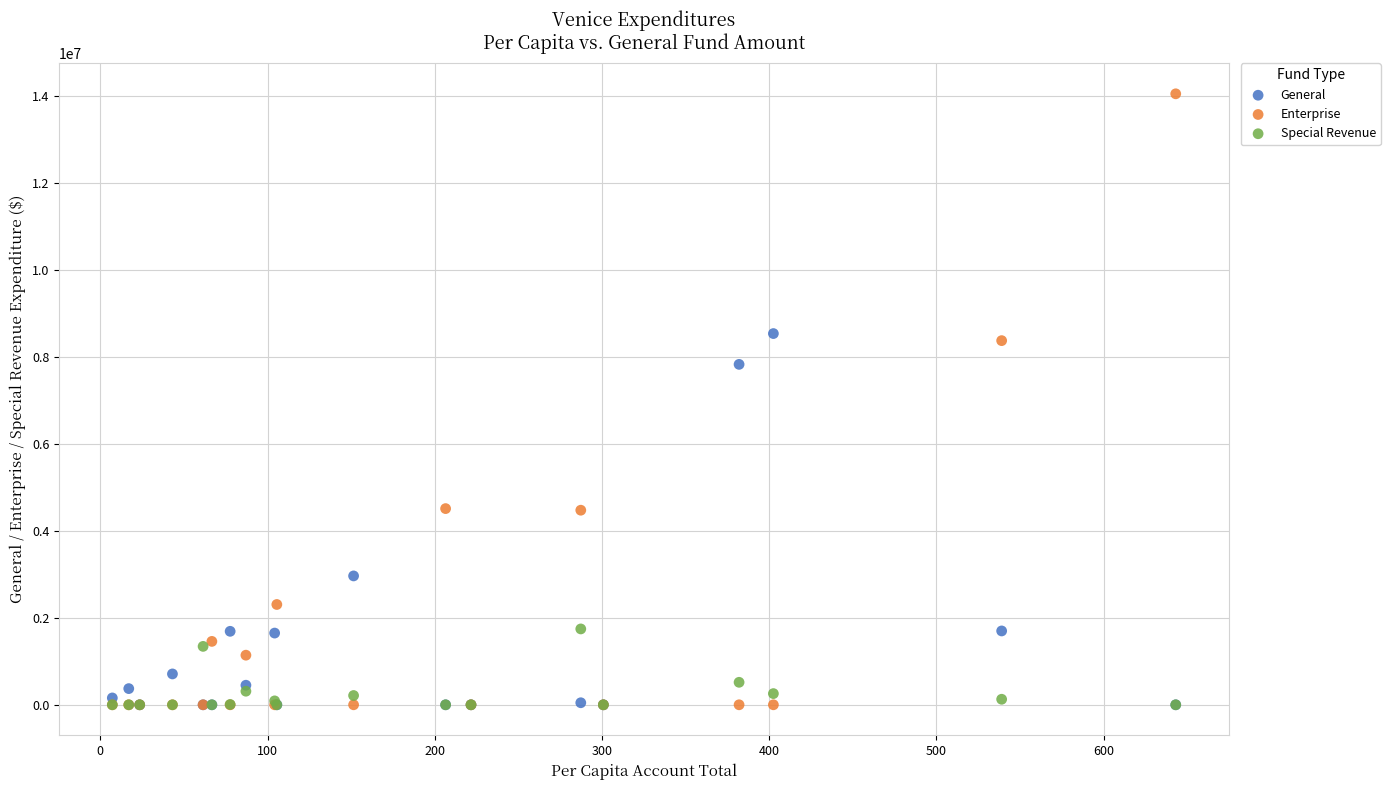

Across all series, what Y value is closest to 7025934?

7829389